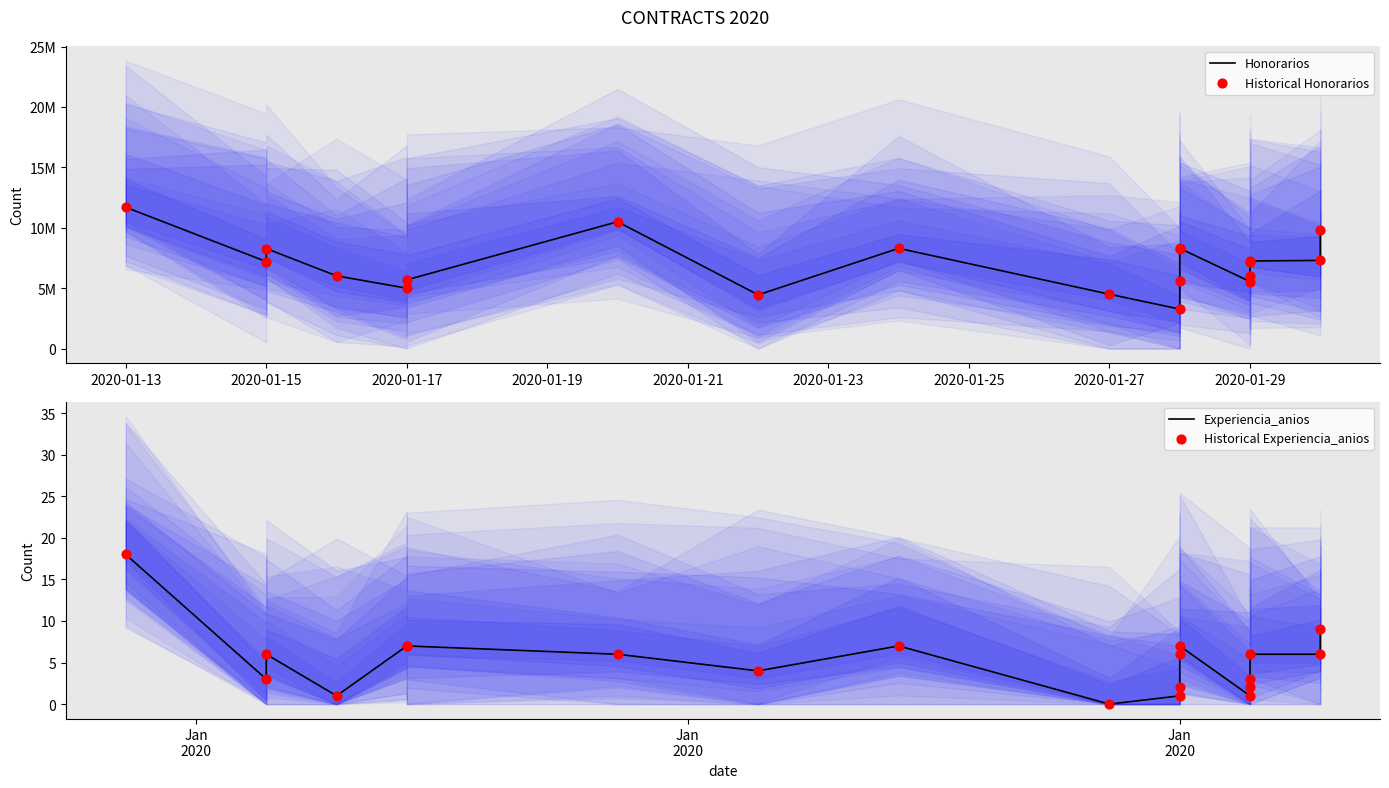

Which series has the largest Y range (max minus min)?

Honorarios